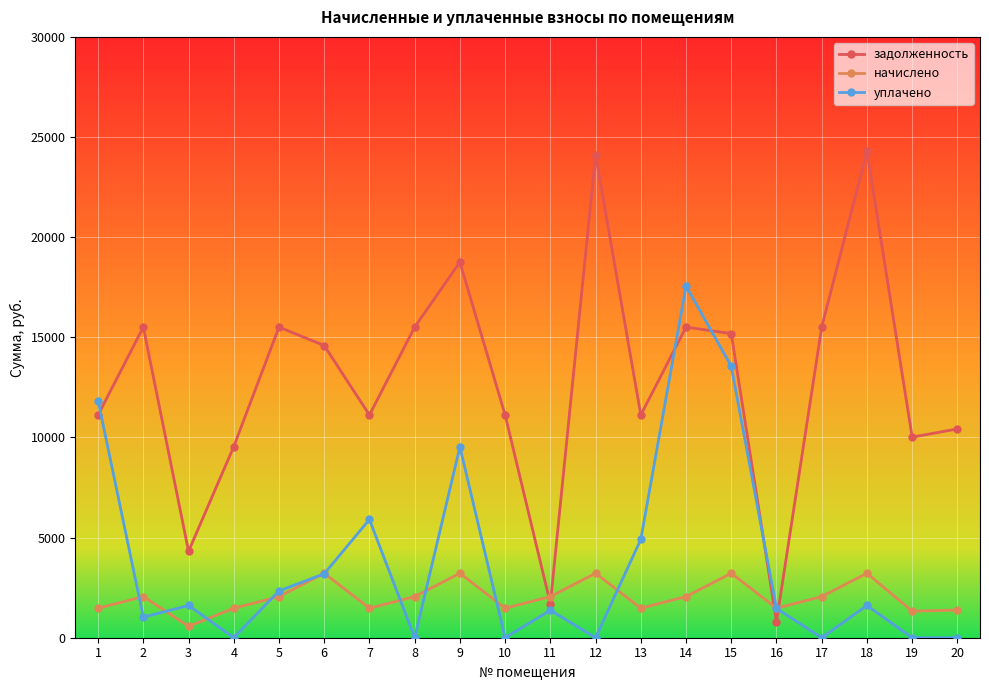

How many lines are shown in the chart?

3